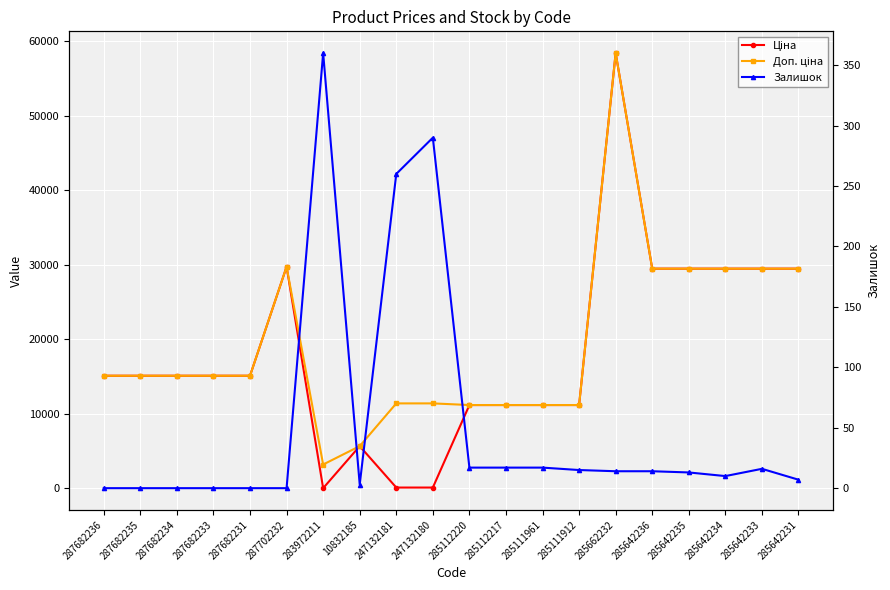

At which category does the chart reach its peak across all series?

285662232